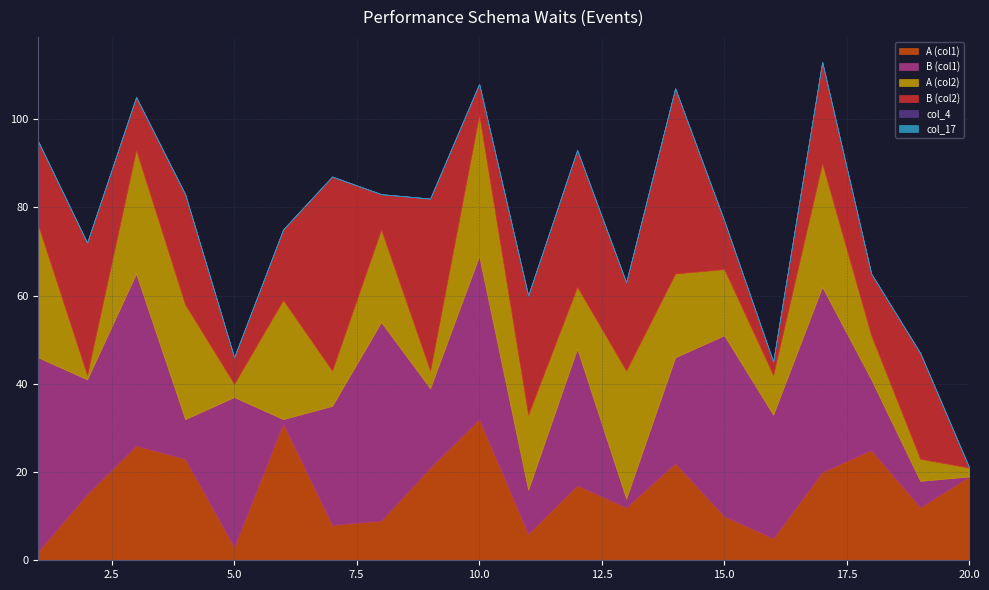

True or false: B (col1) has a value of 53 at 3.

False